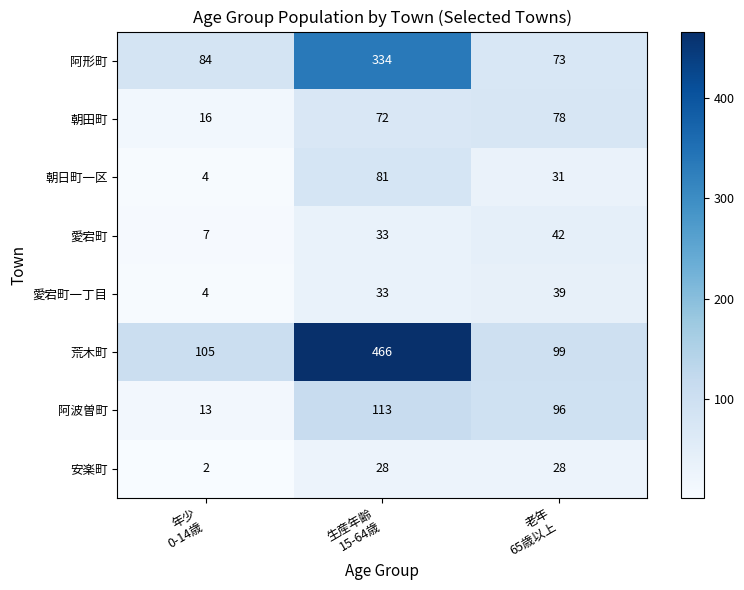

Which series has the largest total across all categories?

荒木町